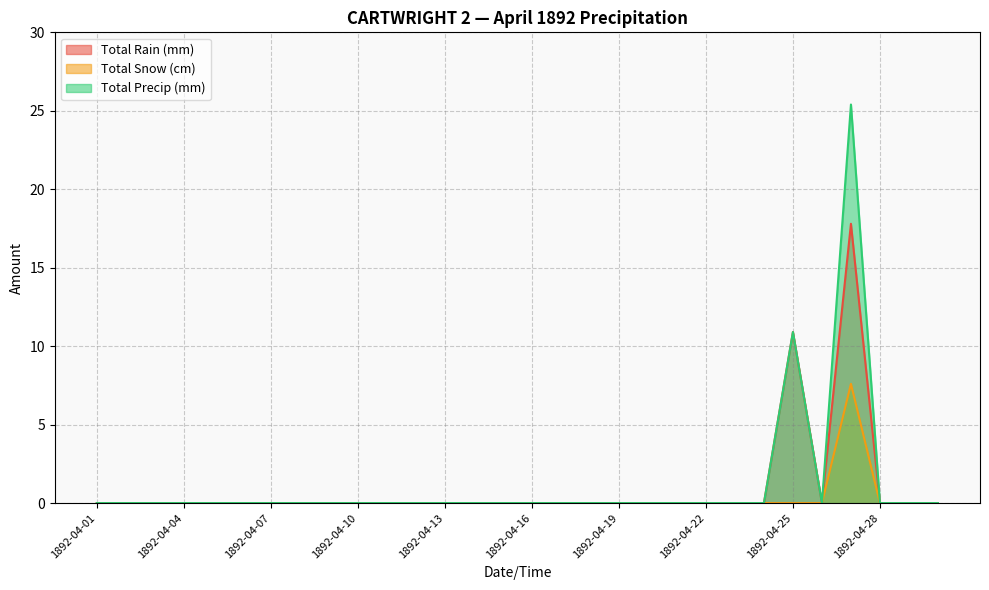

At which category does Total Precip (mm) reach its first local peak?

1892-04-25